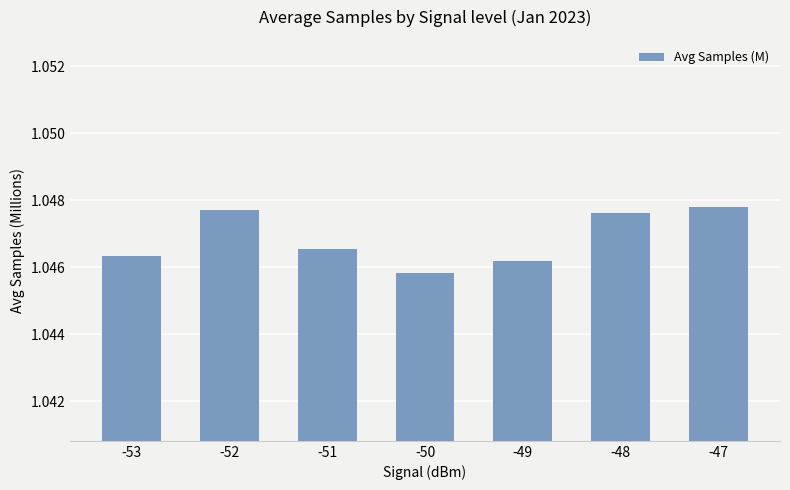

What is the sum of all values?

7.3